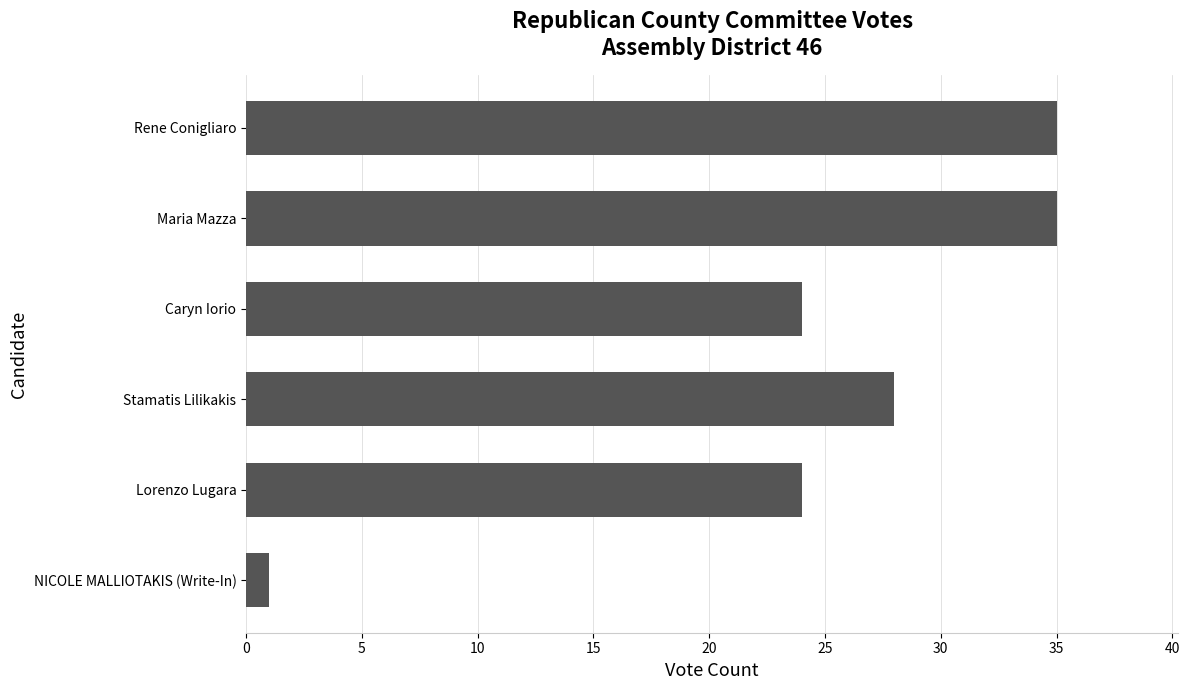

Reading top to bottom, extract all data points from this chart.

35	35	24	28	24	1